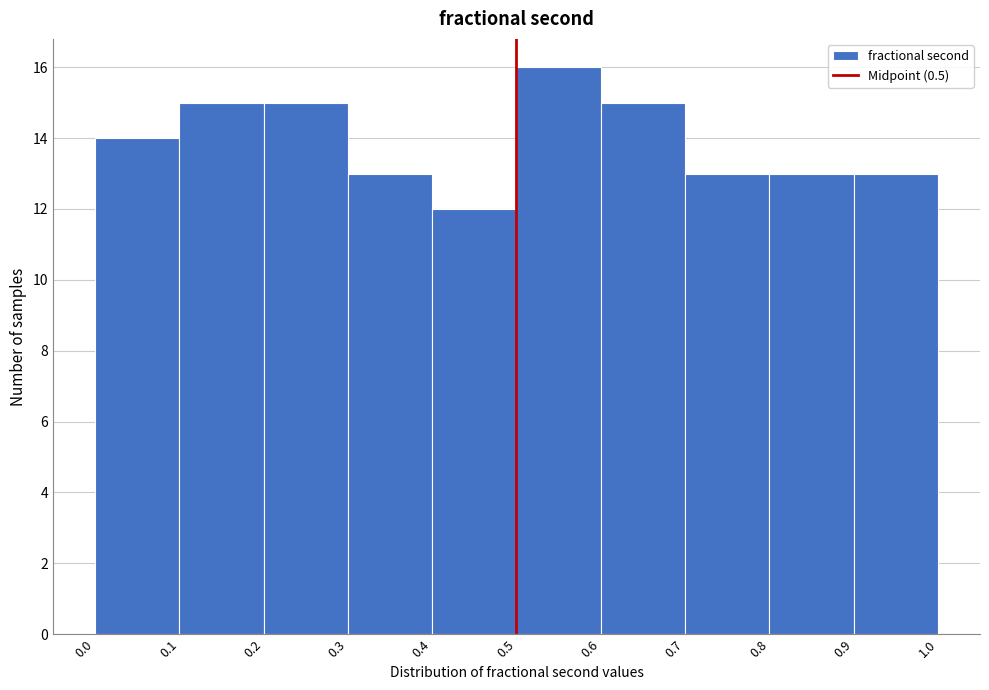

How tall is the bar that spans 0.3 to 0.4 on the x-axis? The values are not printed on the chart, so give them approximately, as read against the axis.

13